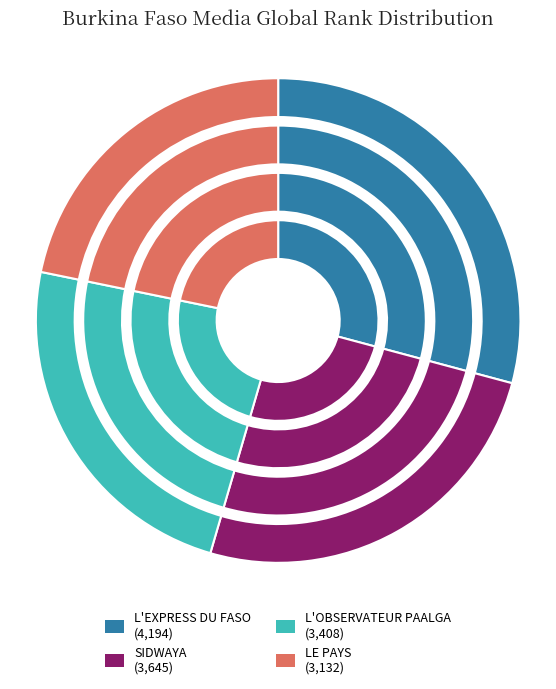

Approximately how many times larger is the value at L'EXPRESS DU FASO compared to SIDWAYA?

1.2